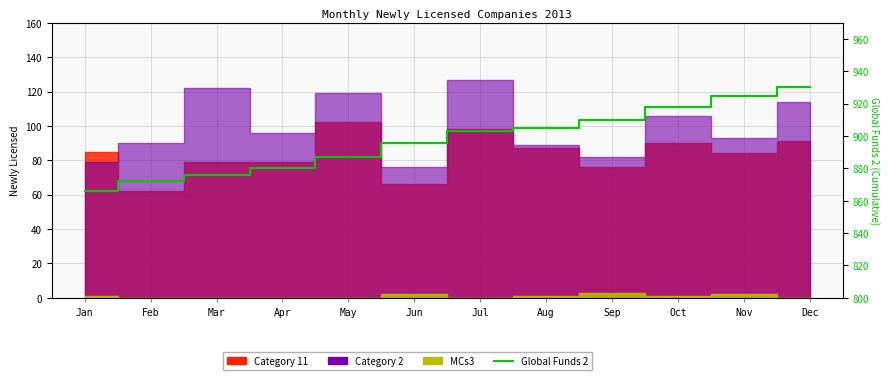

Does the chart display data point markers on the line(s)?

No